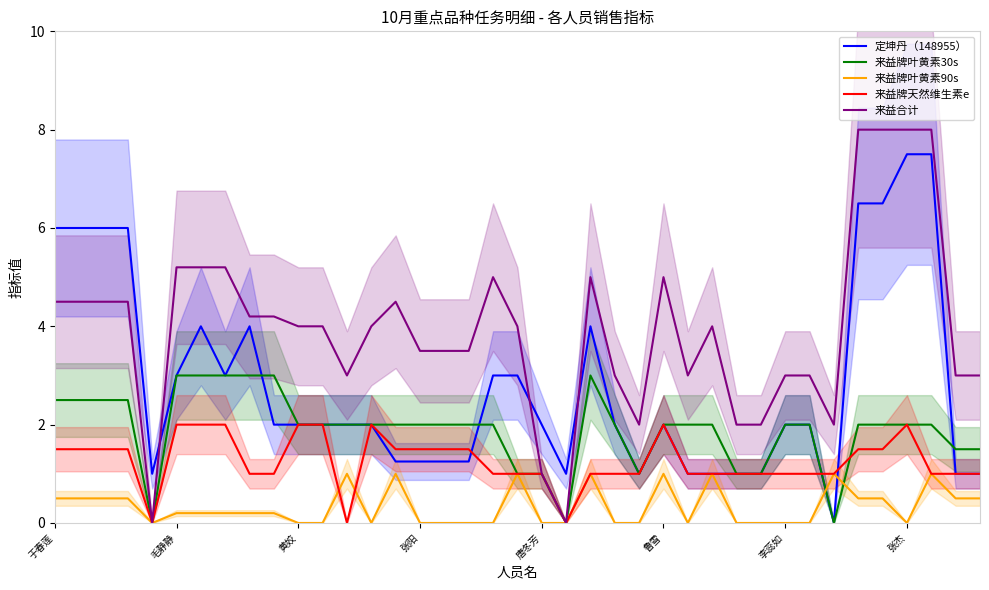

The 来益牌叶黄素90s series shows 0.2 at 鲁雪. True or false?

False